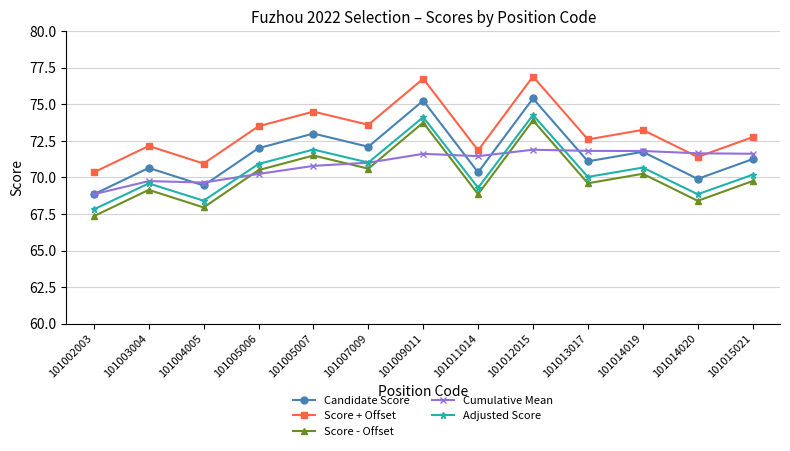

True or false: Score + Offset and Cumulative Mean intersect in this chart.

True